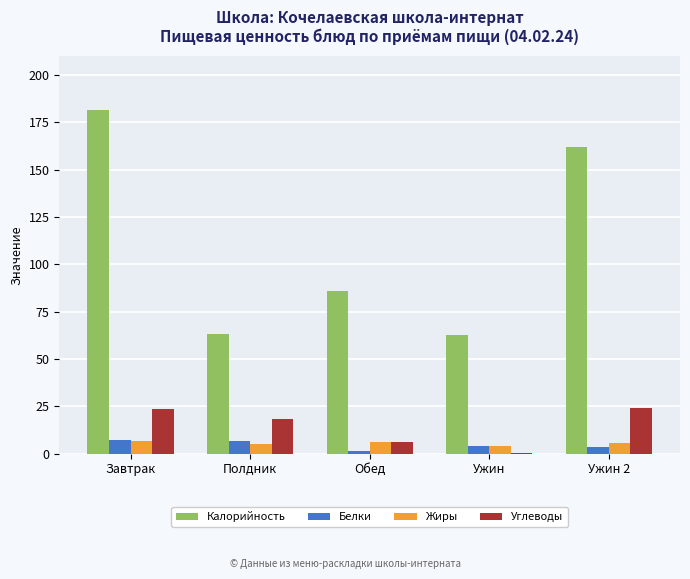

What is the highest value of the Калорийность series?

181.5